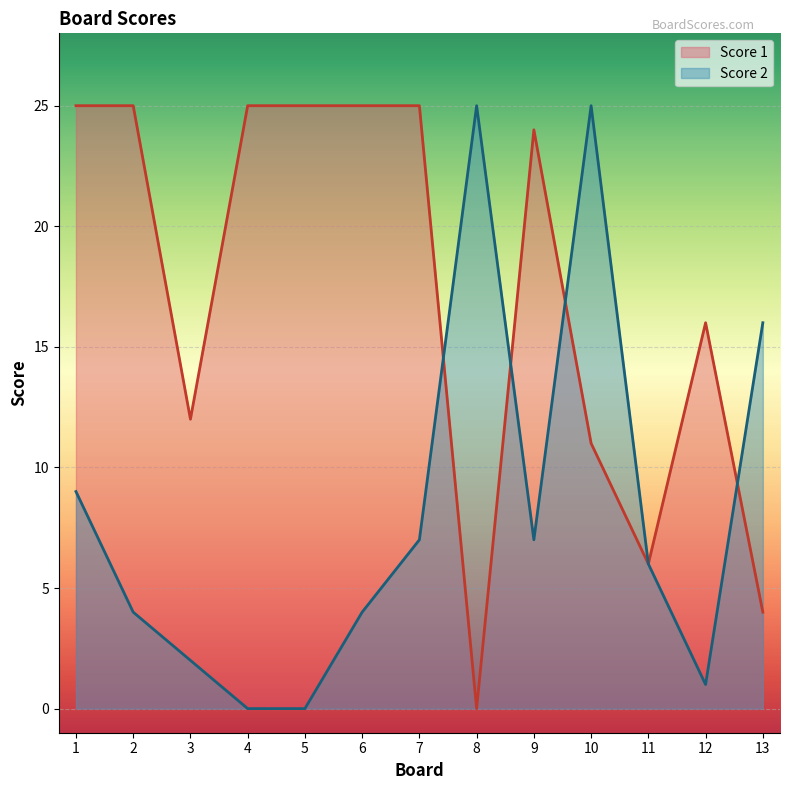

Which series has the largest total across all categories?

Score 1